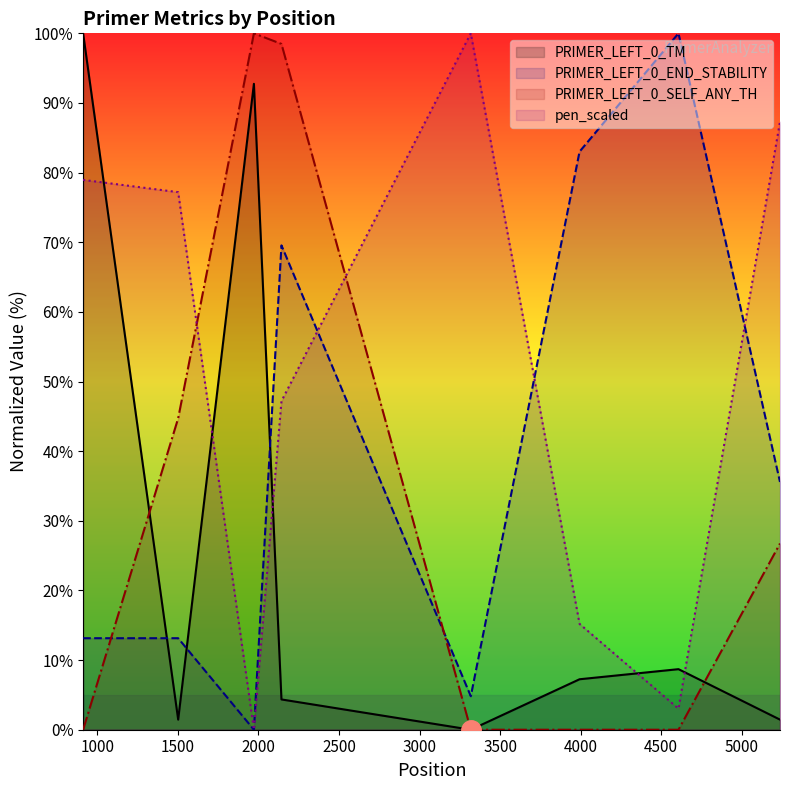

List the series in order of their peak value, highest first.

PRIMER_LEFT_0_TM, PRIMER_LEFT_0_END_STABILITY, PRIMER_LEFT_0_SELF_ANY_TH, pen_scaled